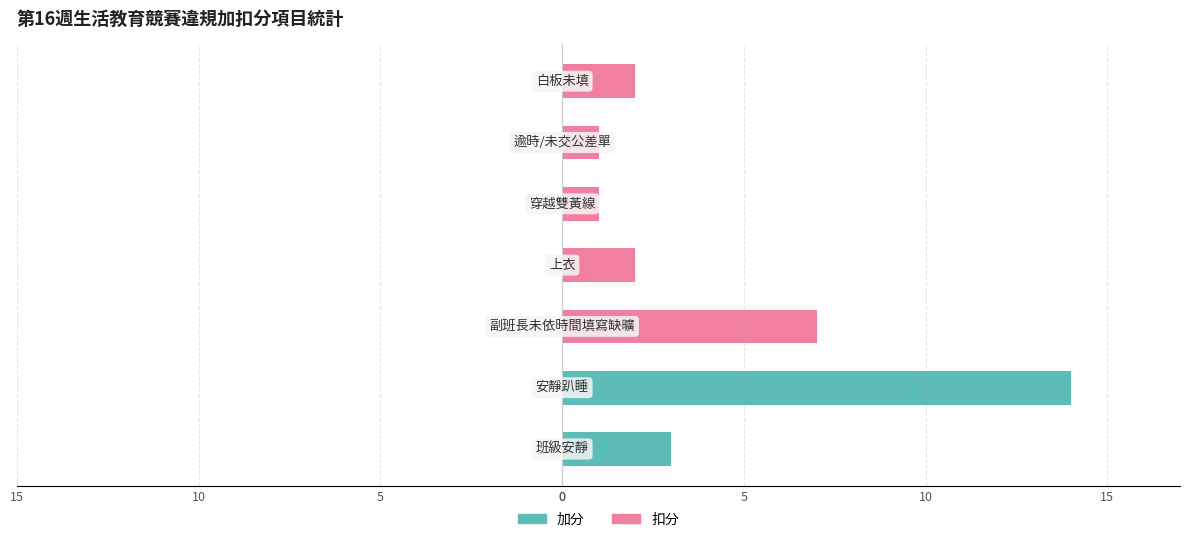

Rank the series by their maximum value, from lowest to highest.

扣分, 加分